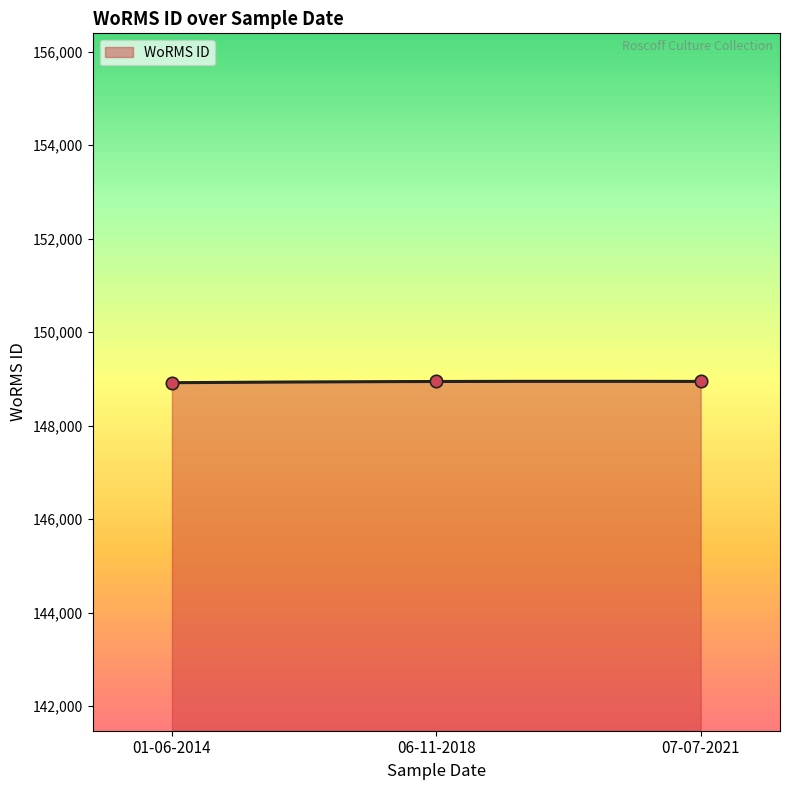

What is the ratio of the value at 07-07-2021 to the value at 06-11-2018?

1.0